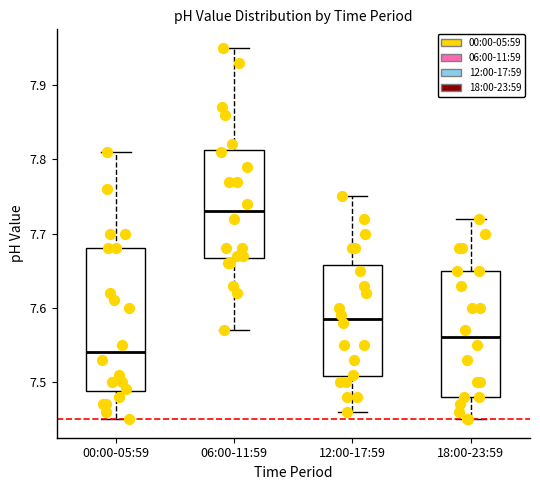

Which box's median line is the lowest?

00:00-05:59